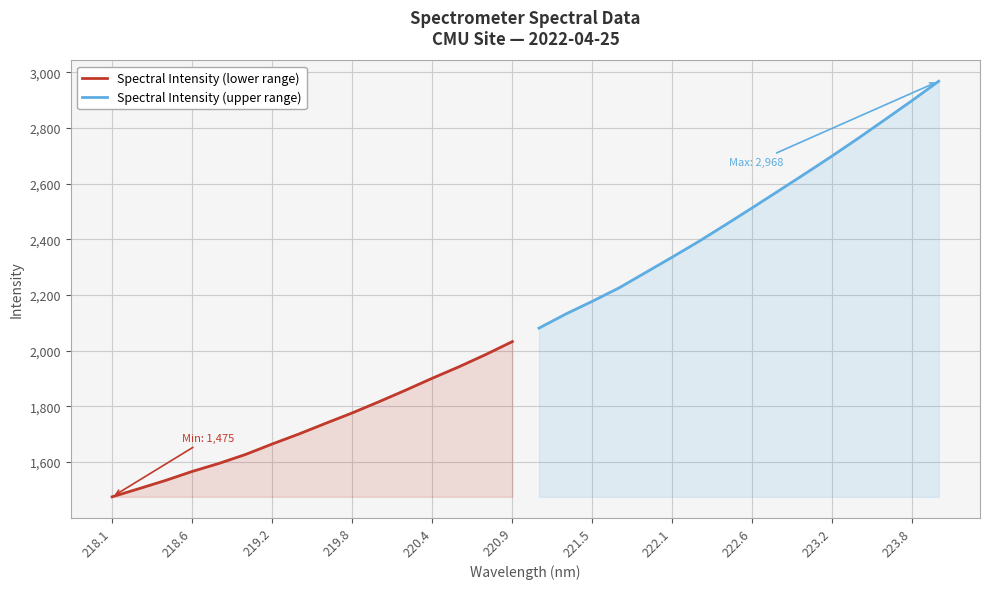

What is the difference between the maximum and second lowest values in the Spectral Intensity (upper range) series?

836.0